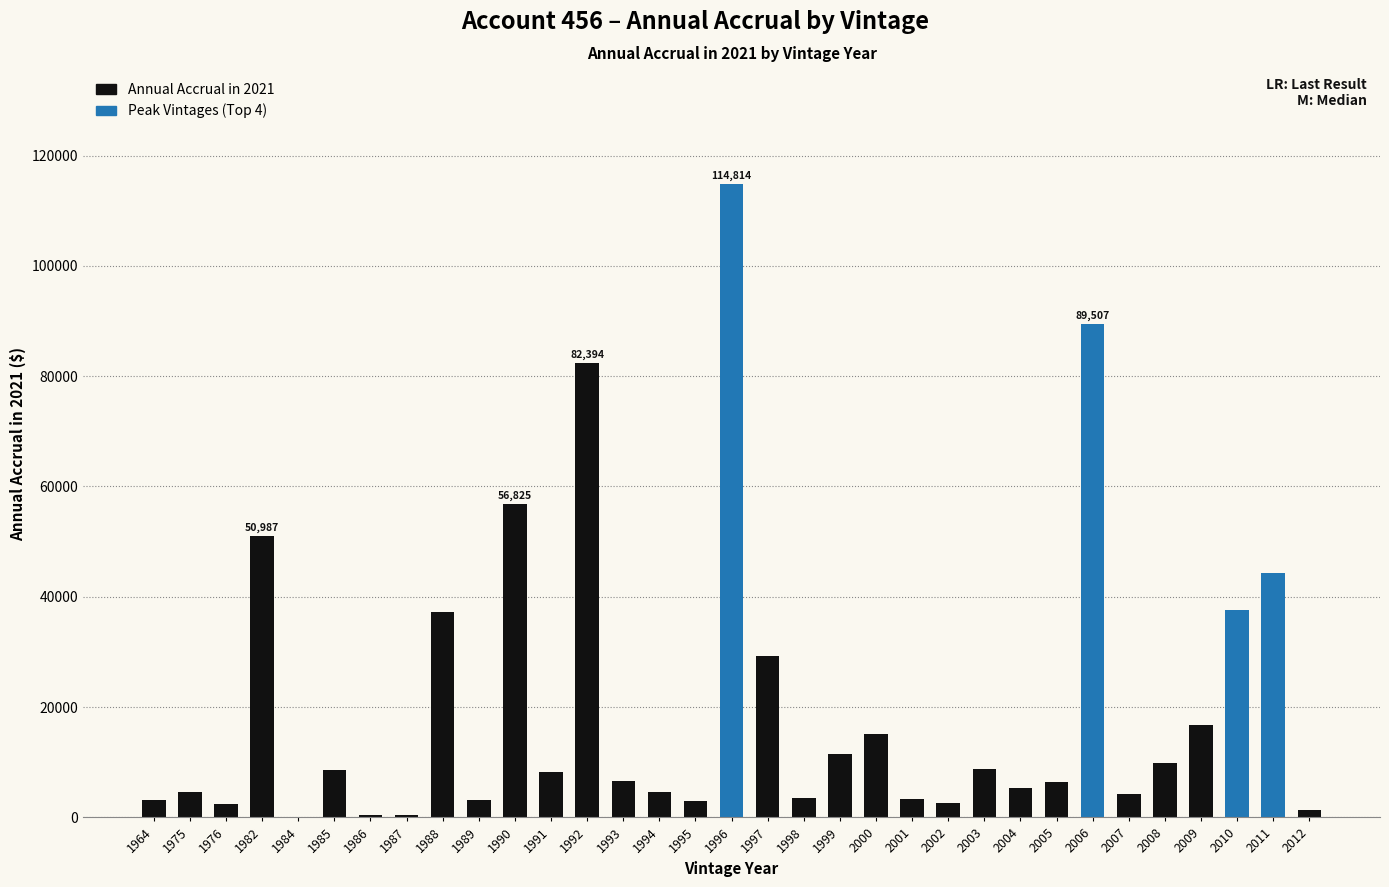

The value at 1990 is 78270.8. True or false?

False